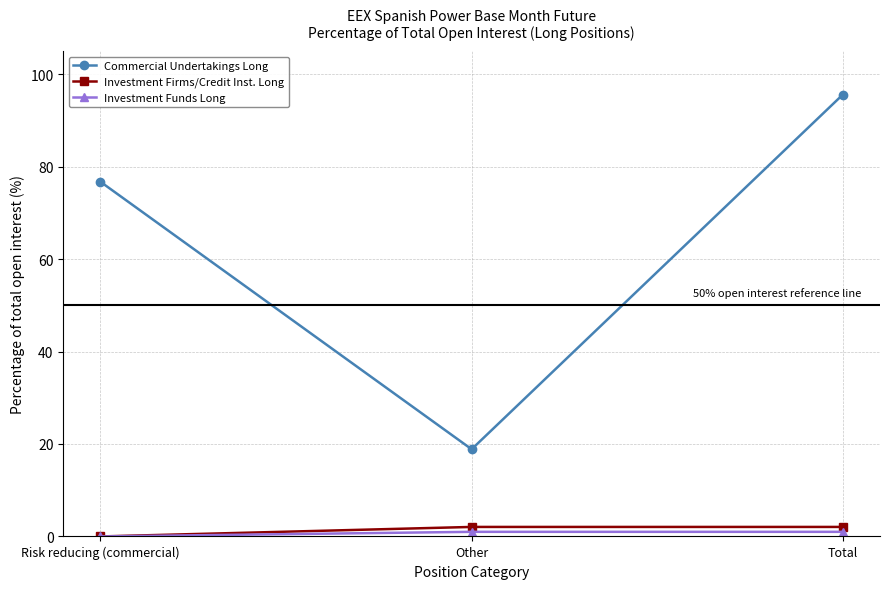

What is the label of the 3rd point from the left?

Total